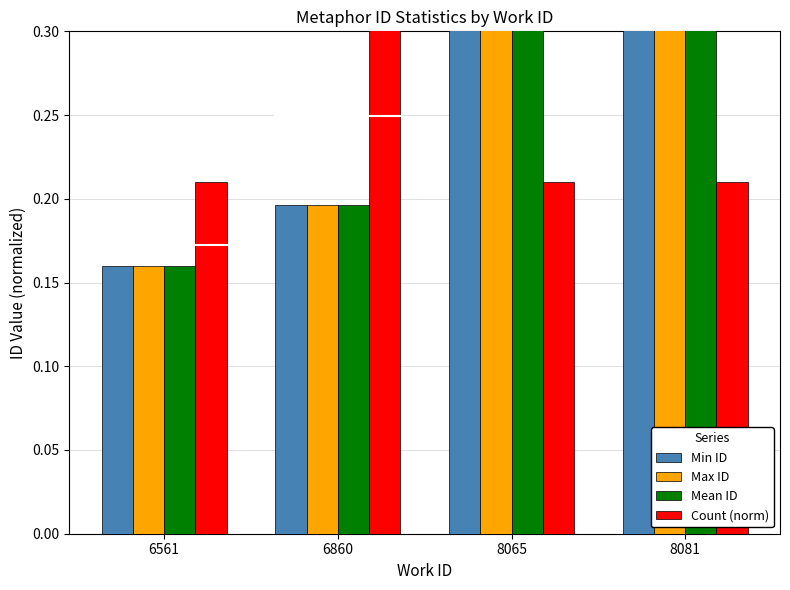

Does the chart contain stacked bars?

No